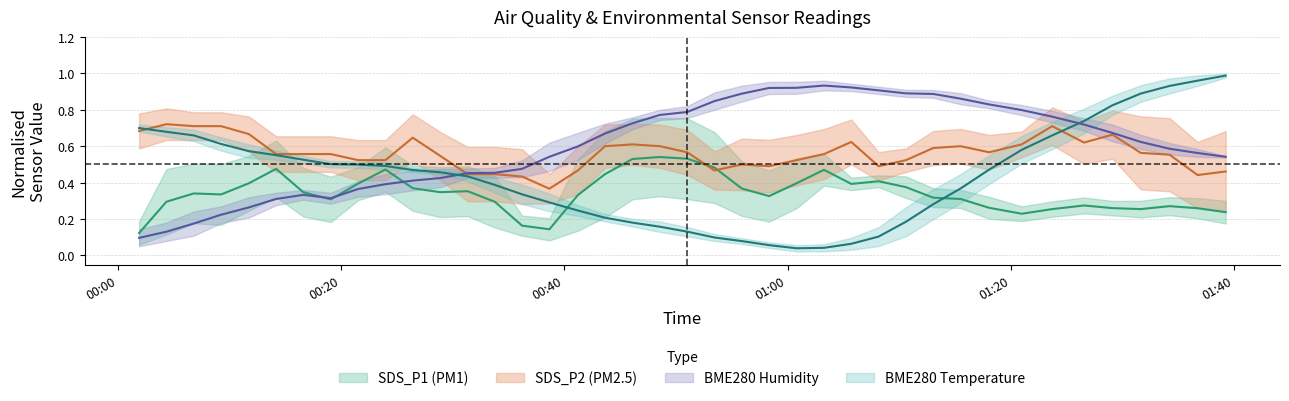

True or false: BME280_temperature has more than 2 points higher than both neighbors.

False